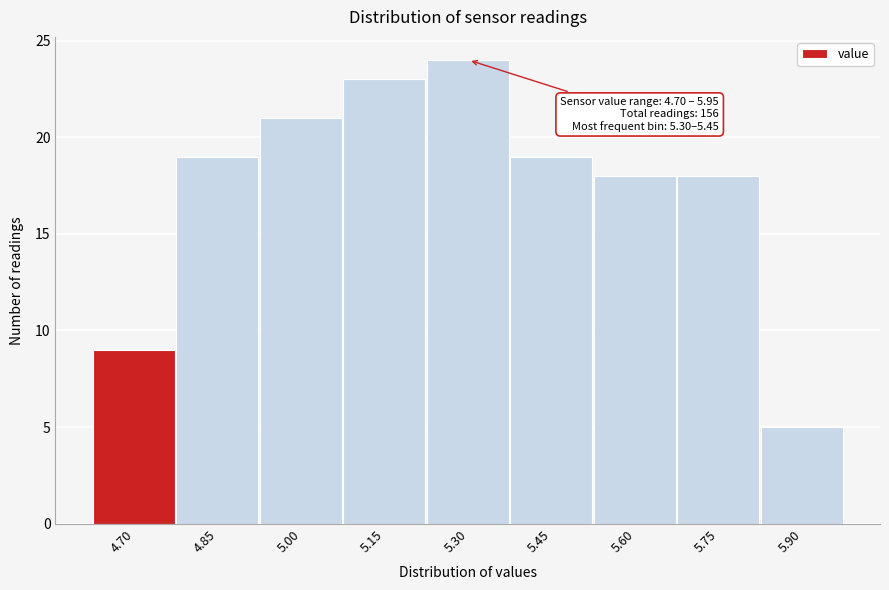

Reading left to right, list all the values displayed in this chart.

4.70=9	4.85=19	5.00=21	5.15=23	5.30=24	5.45=19	5.60=18	5.75=18	5.90=5